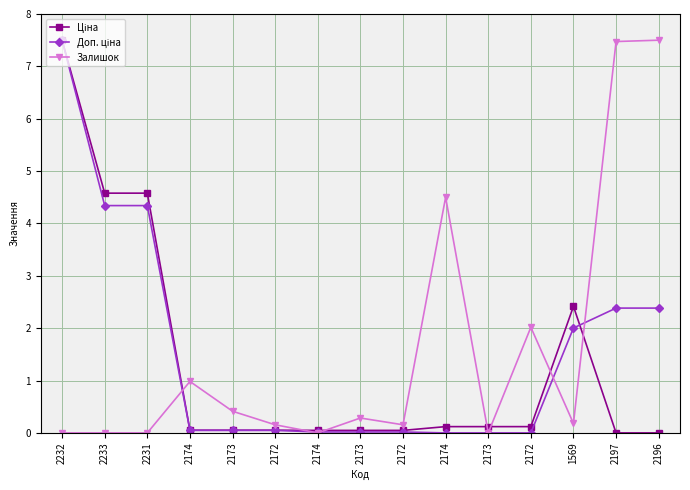

Reading left to right, what are all the values shown in this chart?

Ціна: 7.5	4.6	4.6	0.1	0.1	0.1	0.0	0.0	0.0	0.1	0.1	0.1	2.4	0.0	0.0
Доп. ціна: 7.5	4.3	4.3	0.0	0.0	0.0	0.0	0.0	0.0	0.0	0.0	0.0	2.0	2.4	2.4
Залишок: 0.0	0.0	0.0	1.0	0.4	0.2	0.0	0.3	0.2	4.5	0.0	2.0	0.2	7.5	7.5